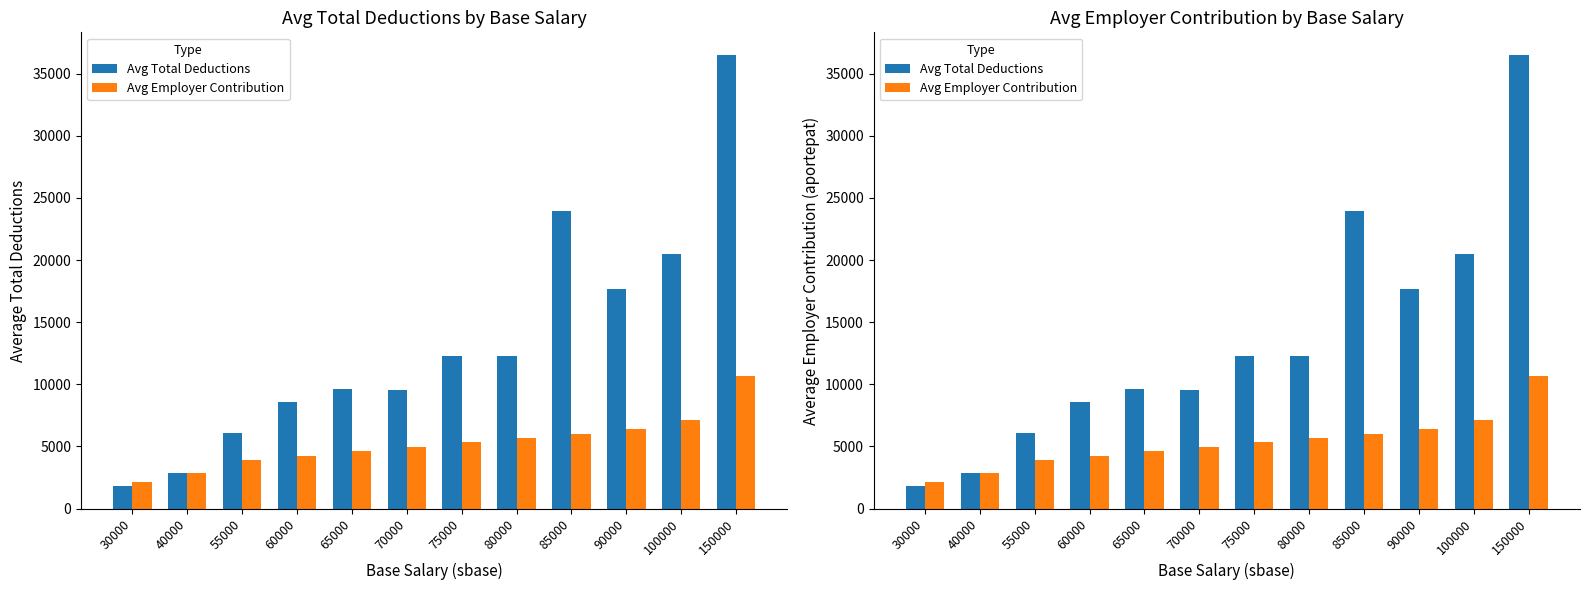

What is the minimum value for Avg Total Deductions?

1798.0